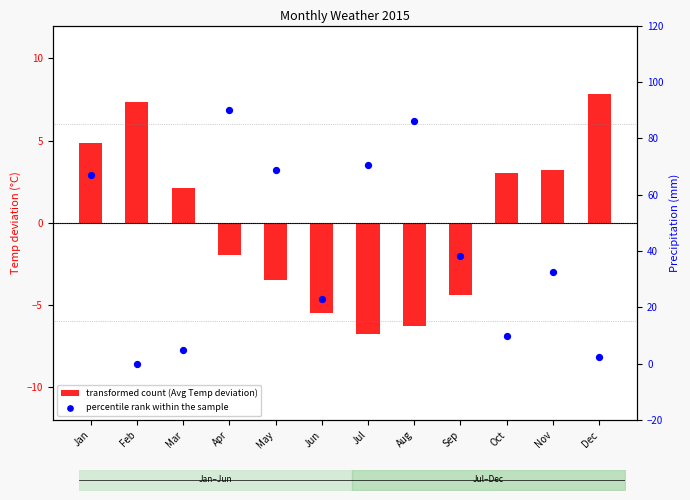

Is the value of transformed count (Avg Temp deviation) at May greater than the value of percentile rank within the sample at Jul?

No